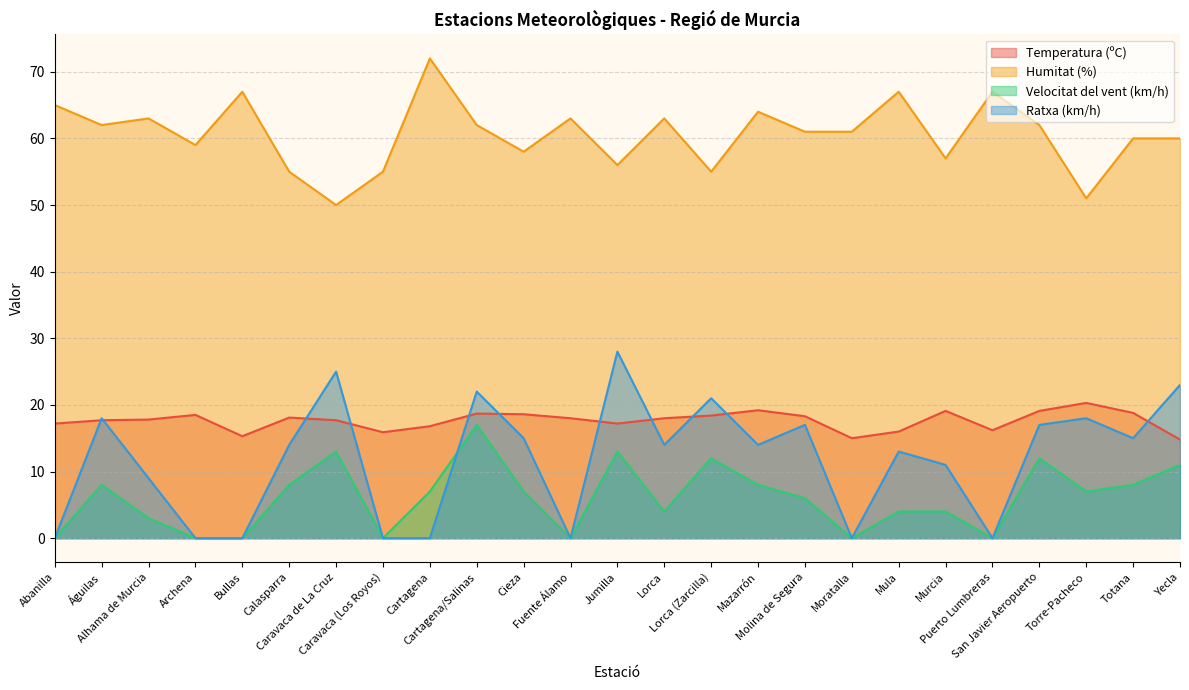

What is the sum of the Temperatura (ºC) values at Lorca (Zarcilla) and Archena?

36.9